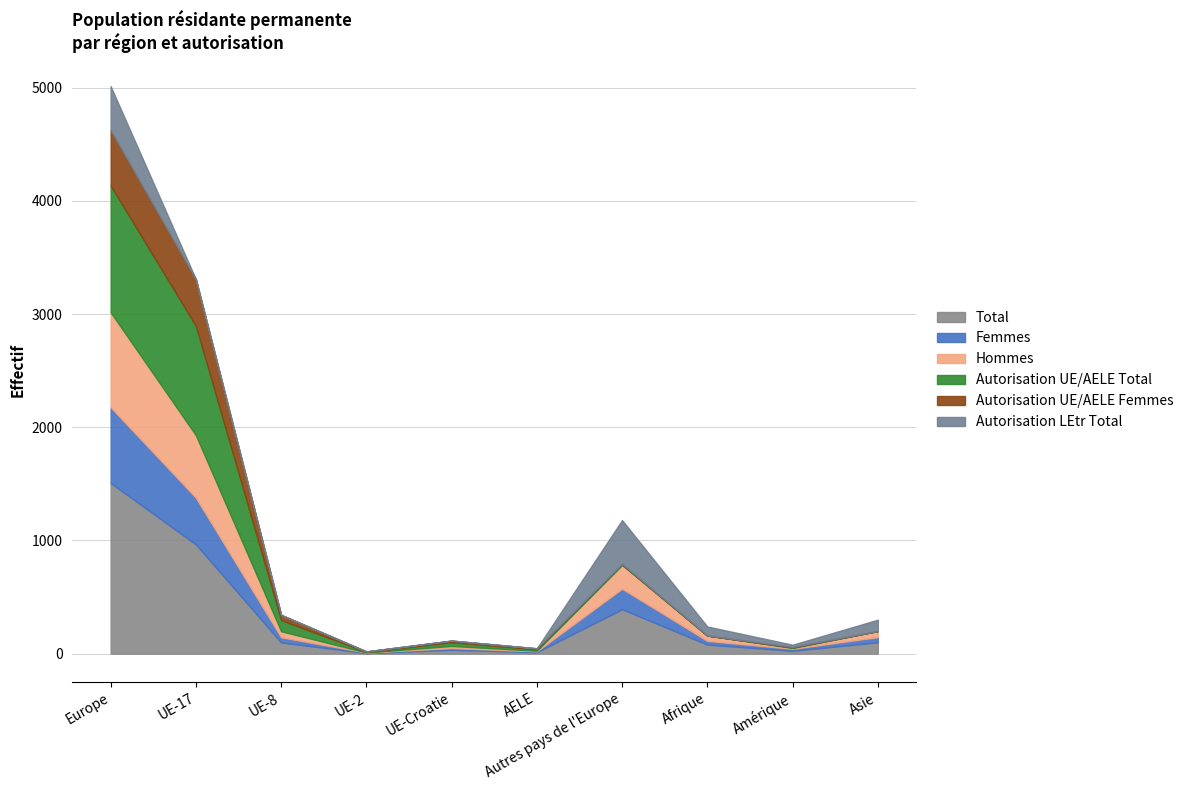

Which series ends up on top after the final intersection of Autorisation UE/AELE Total and Hommes?

Hommes